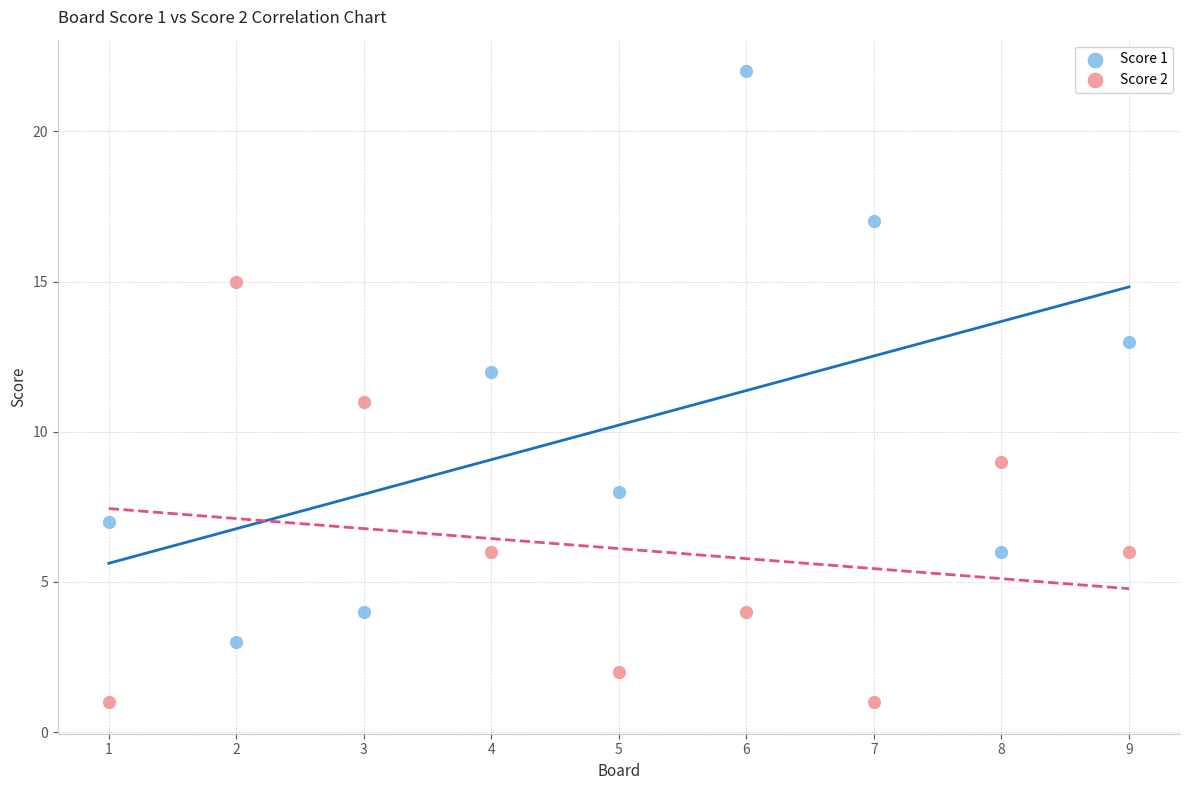

Which series reaches the minimum Y coordinate?

Score 2